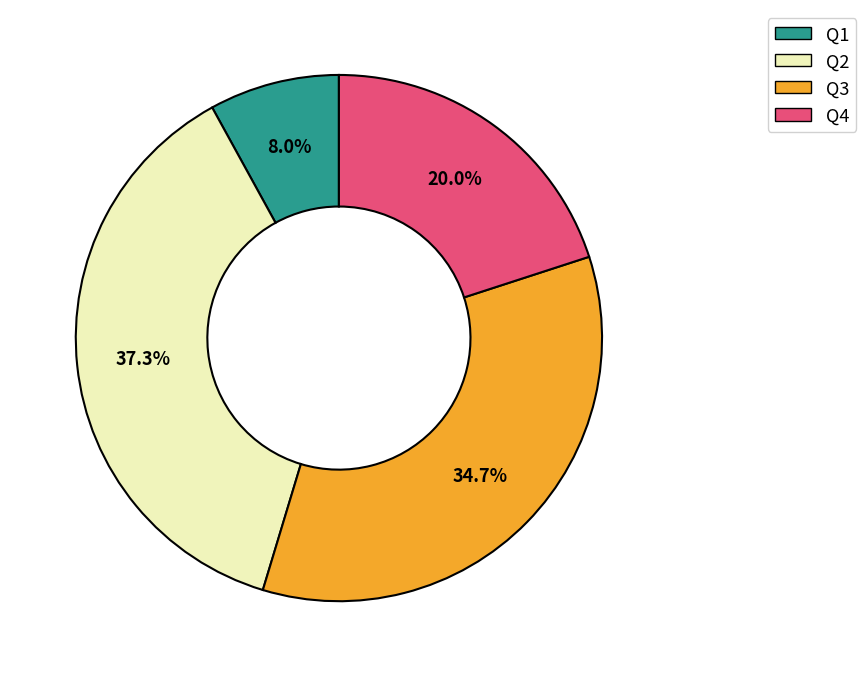

True or false: Q4 accounts for 28% of the total.

False